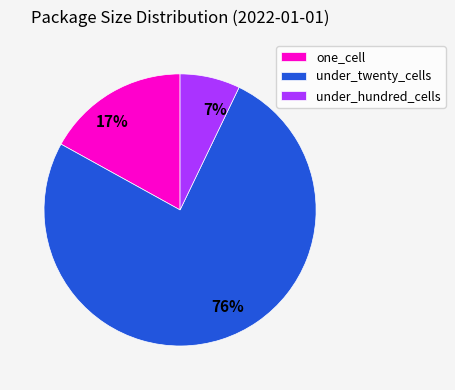

Rank the categories by value from highest to lowest.

under_twenty_cells, one_cell, under_hundred_cells